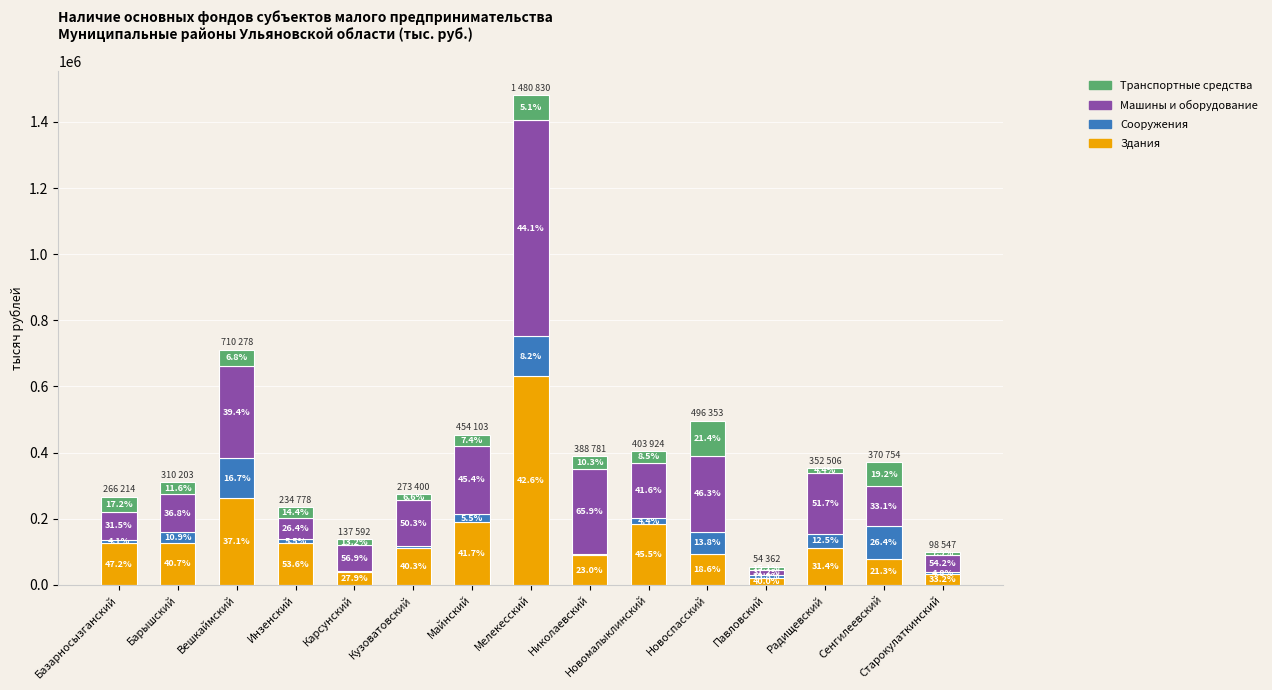

Is it true that Сооружения equals 21575 at Инзенский?

False